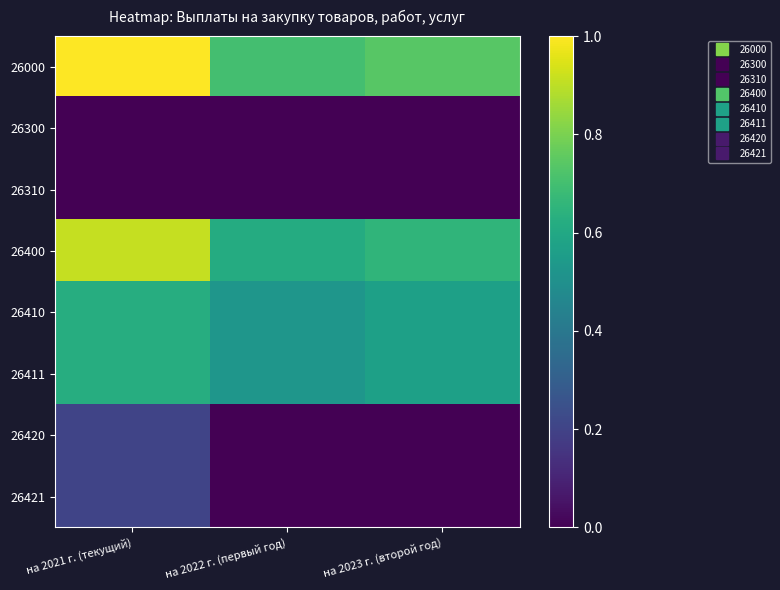

List the series in order of their peak value, lowest first.

26300, 26310, 26420, 26421, 26410, 26411, 26400, 26000